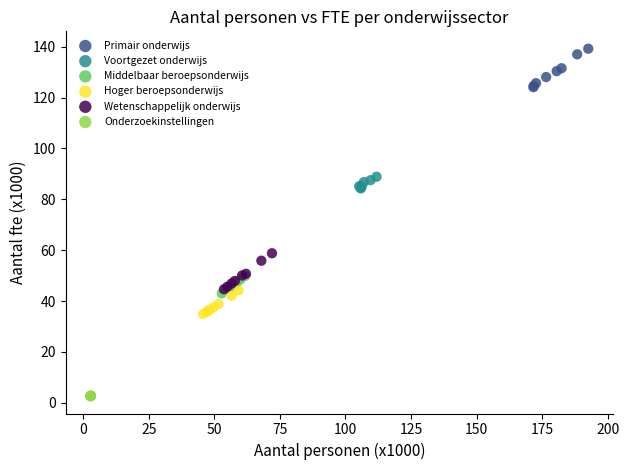

Which series has the widest spread of Y values?

Primair onderwijs